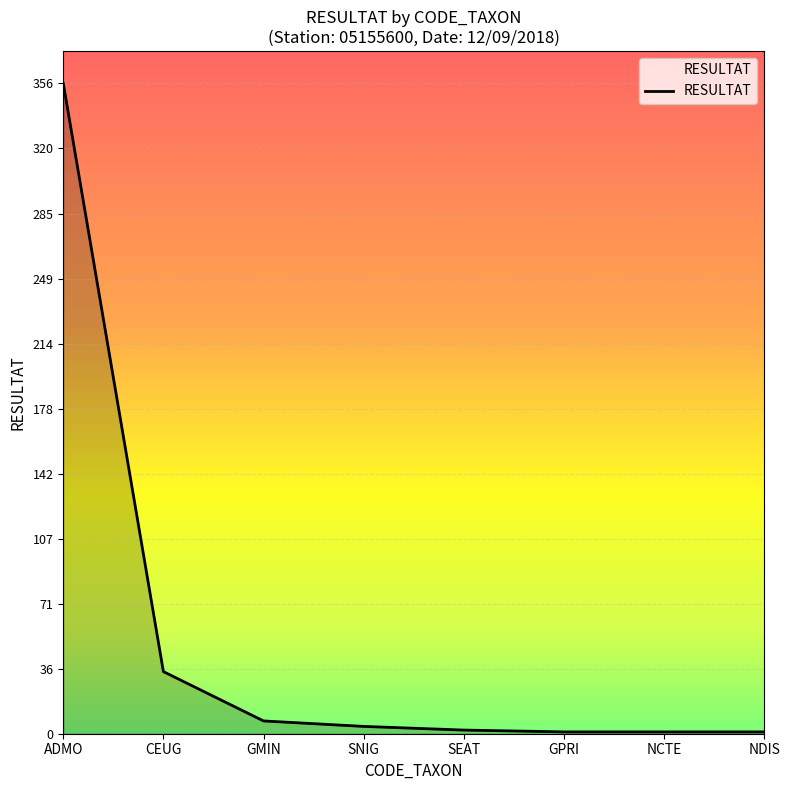

The chart shows a value of 511 at ADMO. True or false?

False